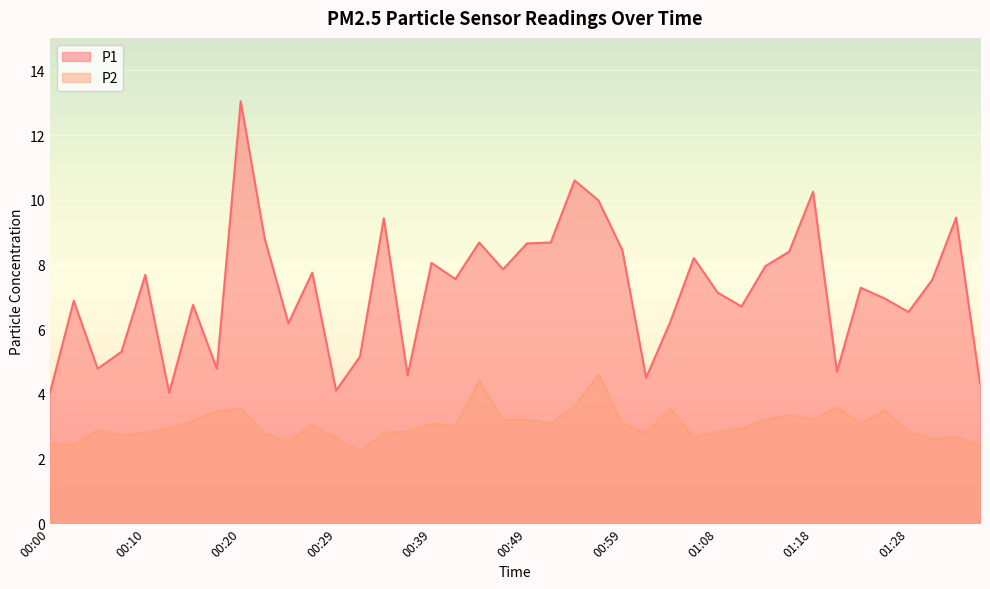

Which series has the widest spread of values?

P1